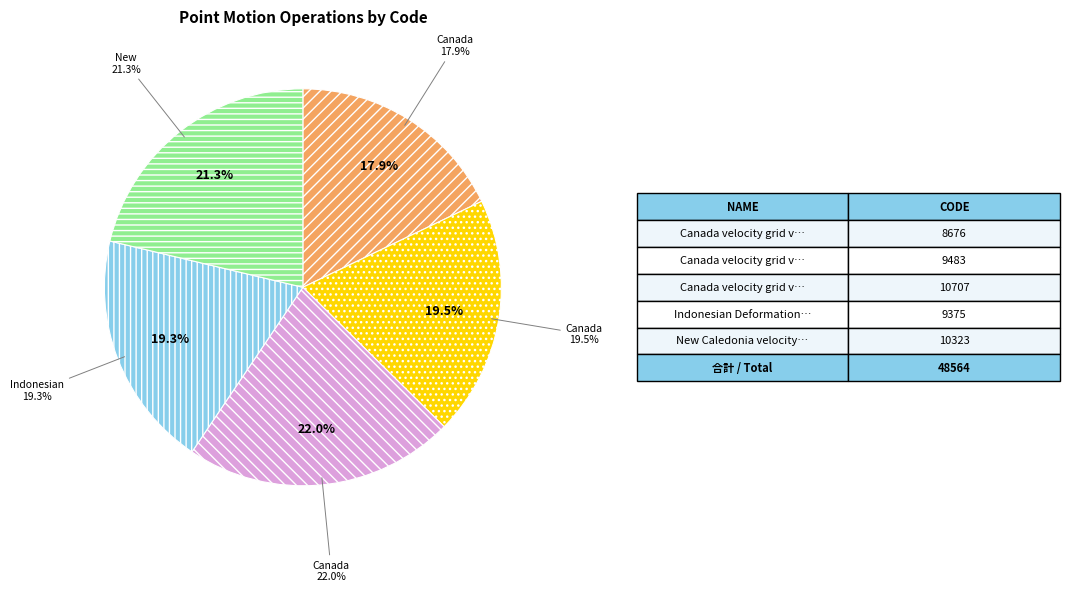

To the nearest percent, what is the difference between the largest and smallest slice percentages?

4%